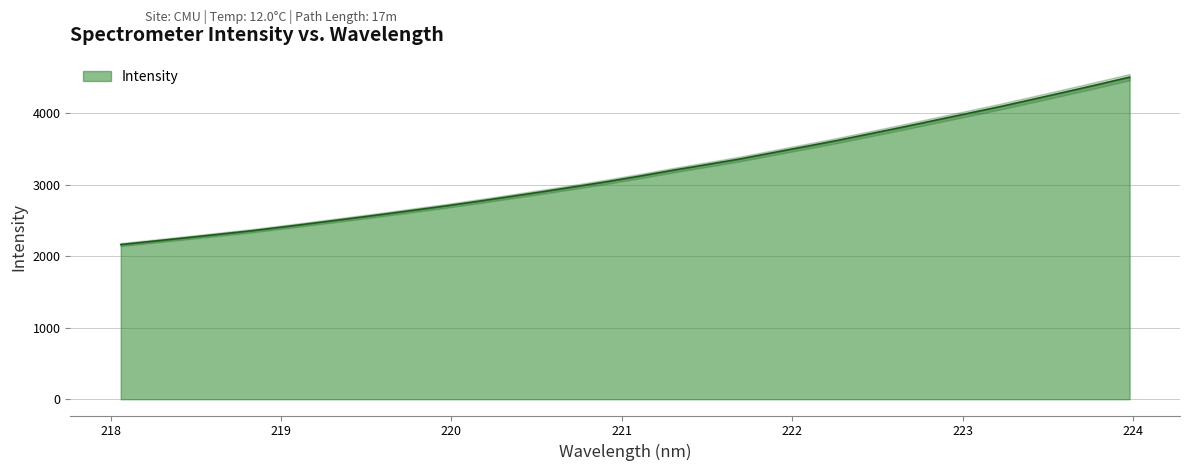

What is the value of the 2nd point from the left?

2209.6